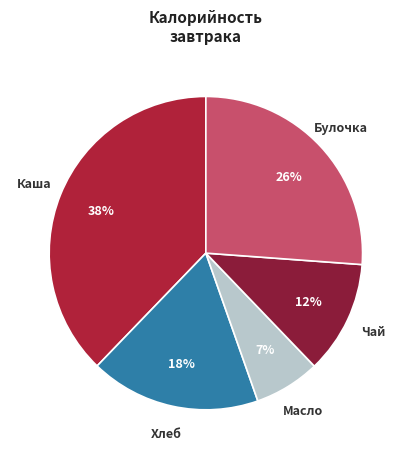

Is there a majority slice in this chart?

No